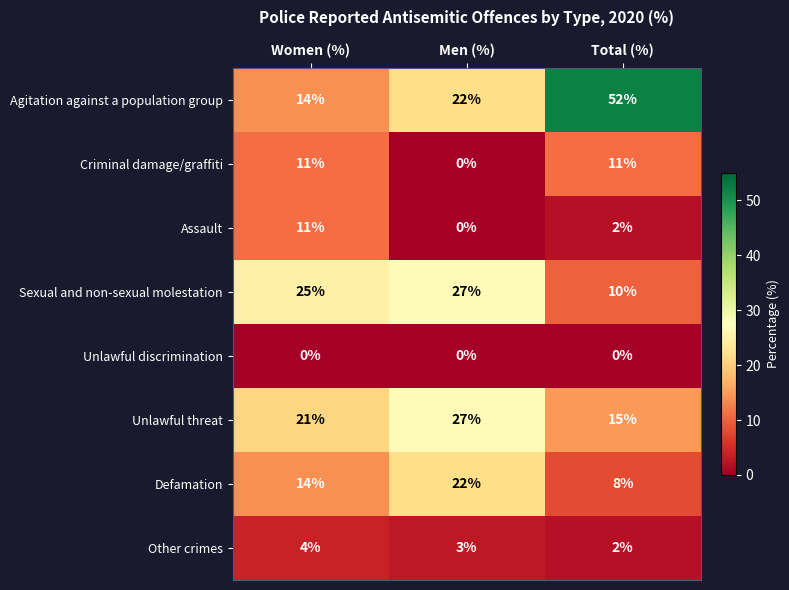

List the labels in order of Defamation value, largest first.

Men (%), Women (%), Total (%)